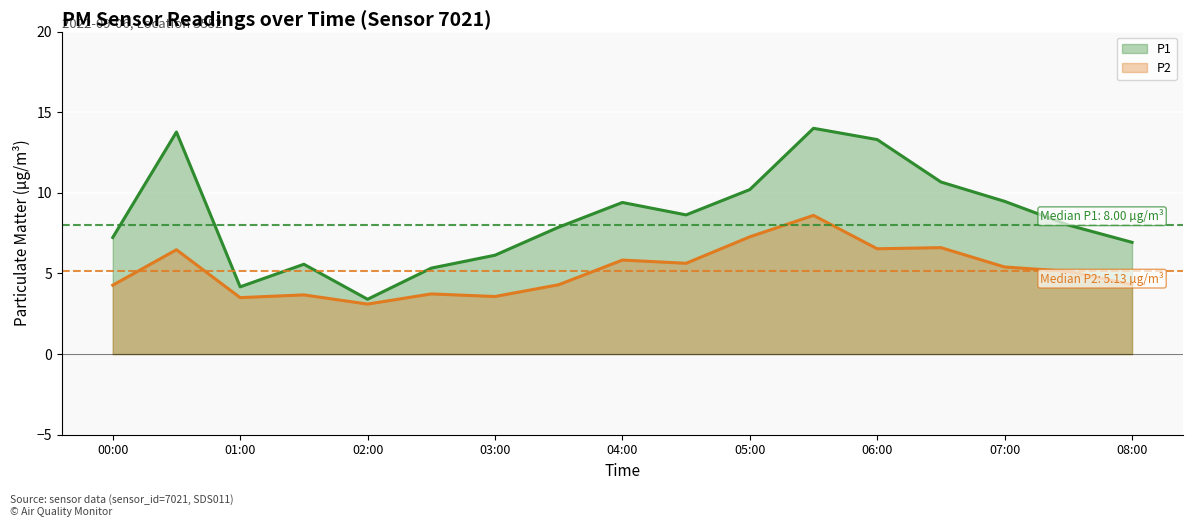

How many lines are shown in the chart?

2